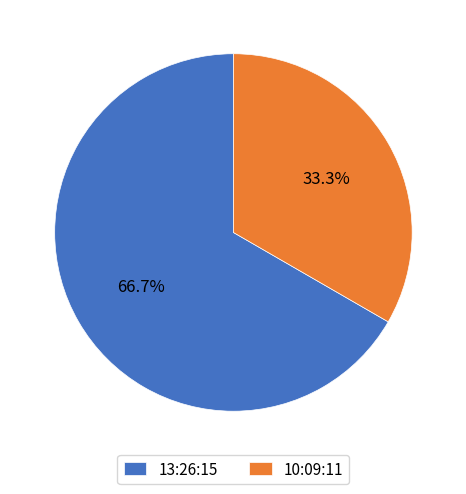

What percentage is the 10:09:11 slice, to the nearest percent?

33%